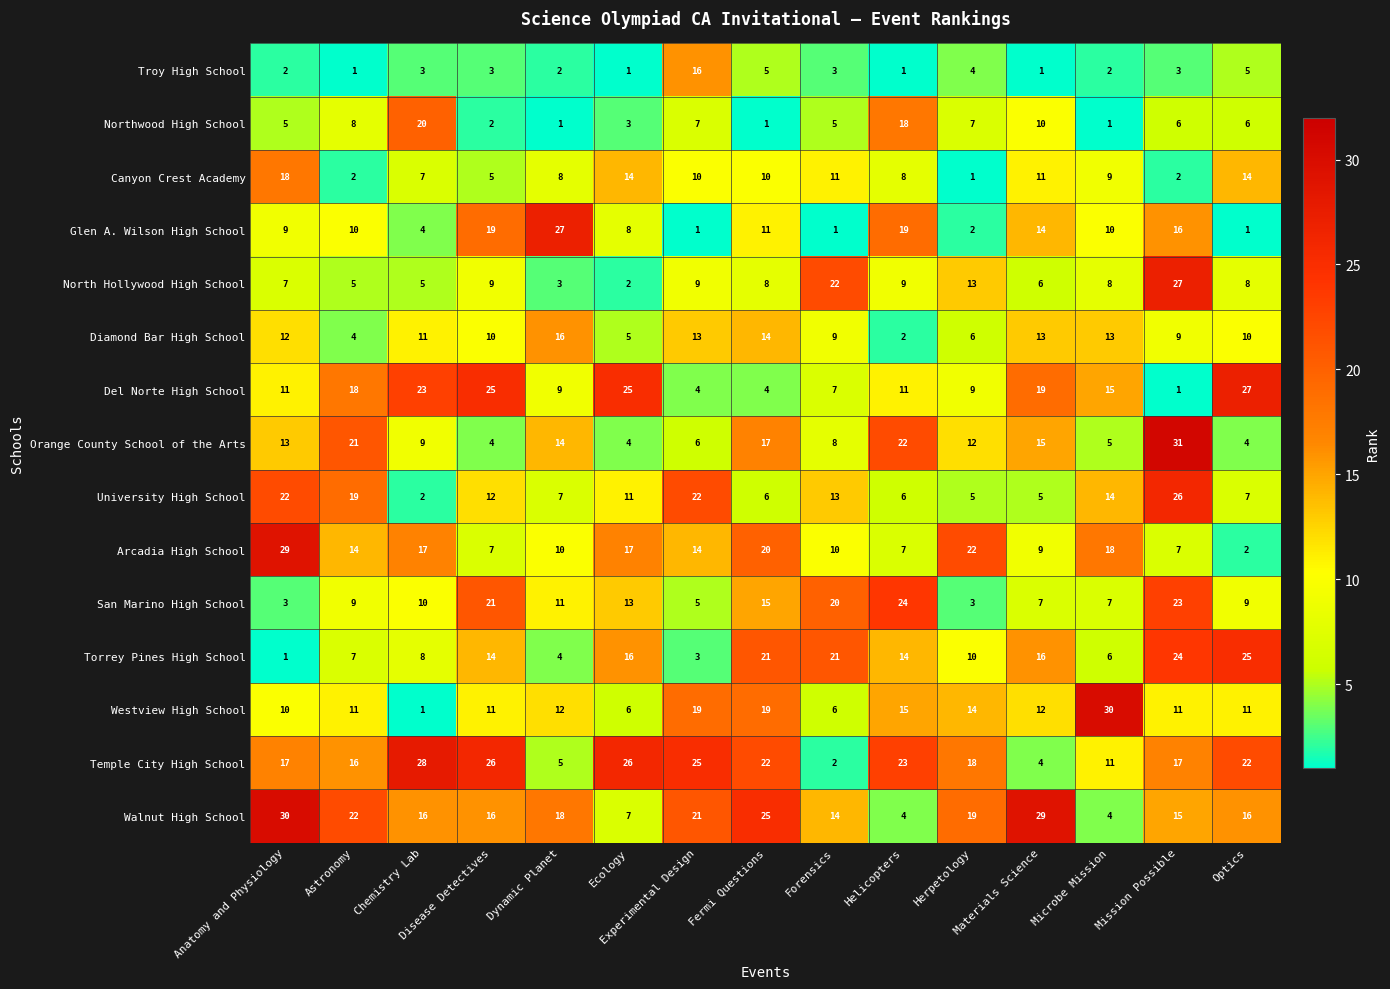

What is the maximum value shown in the chart?

31